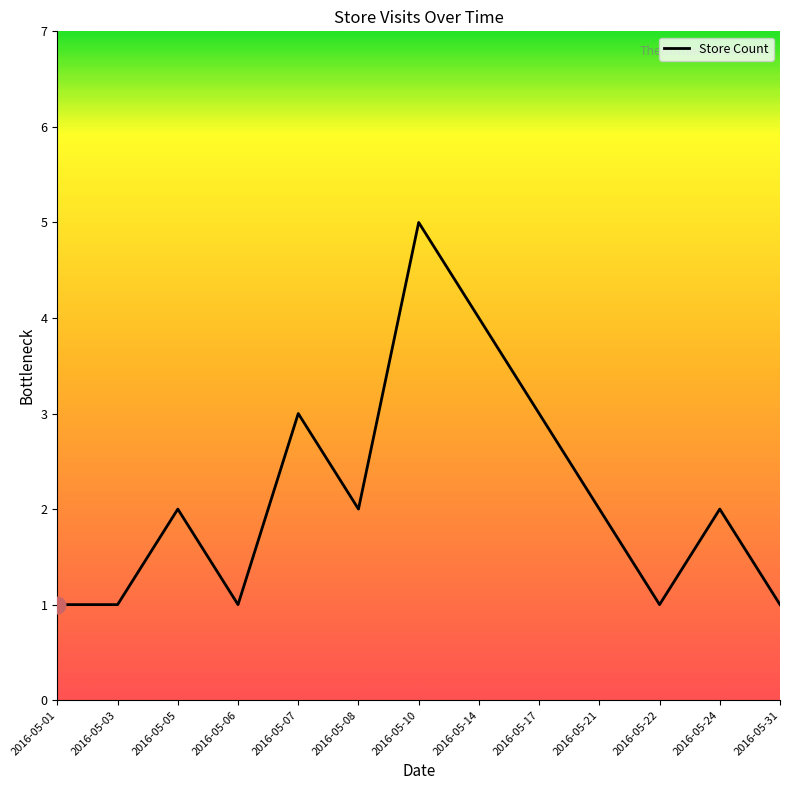

Reading right to left, list all the values displayed in this chart.

1	2	1	2	3	4	5	2	3	1	2	1	1